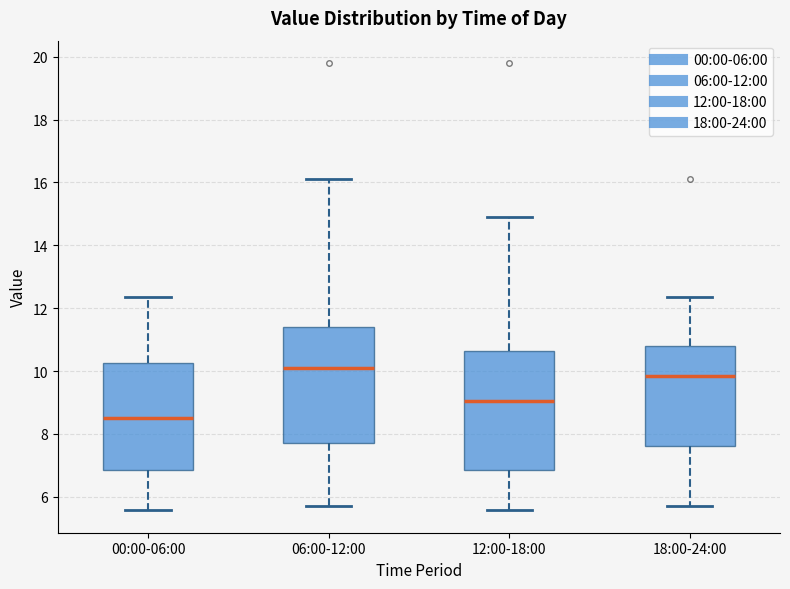

Where is the upper edge of the box for 06:00-12:00 on the y-axis? The values are not printed on the chart, so give them approximately, as read against the axis.

11.4